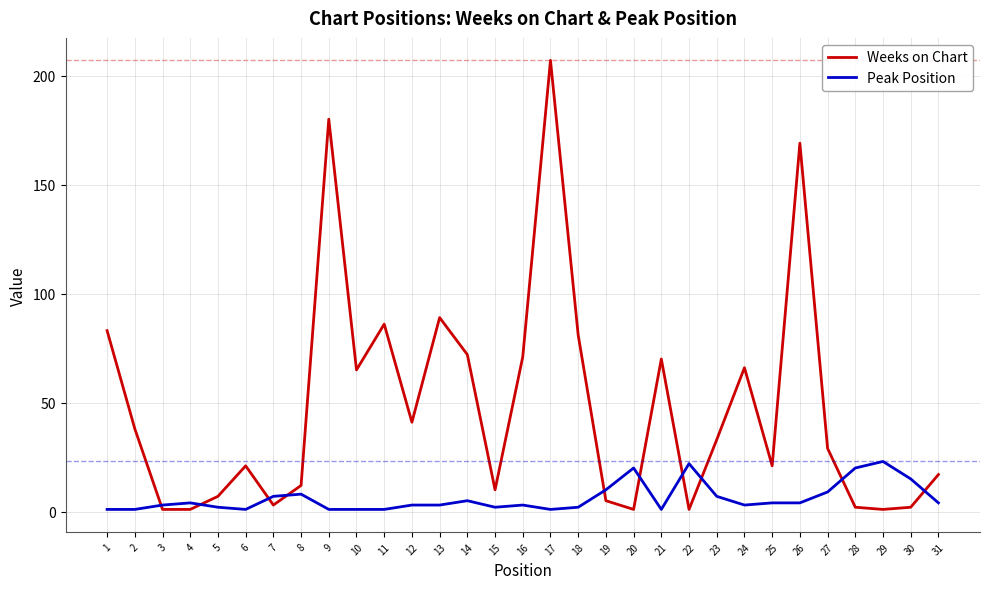

What is the greatest value displayed?

207